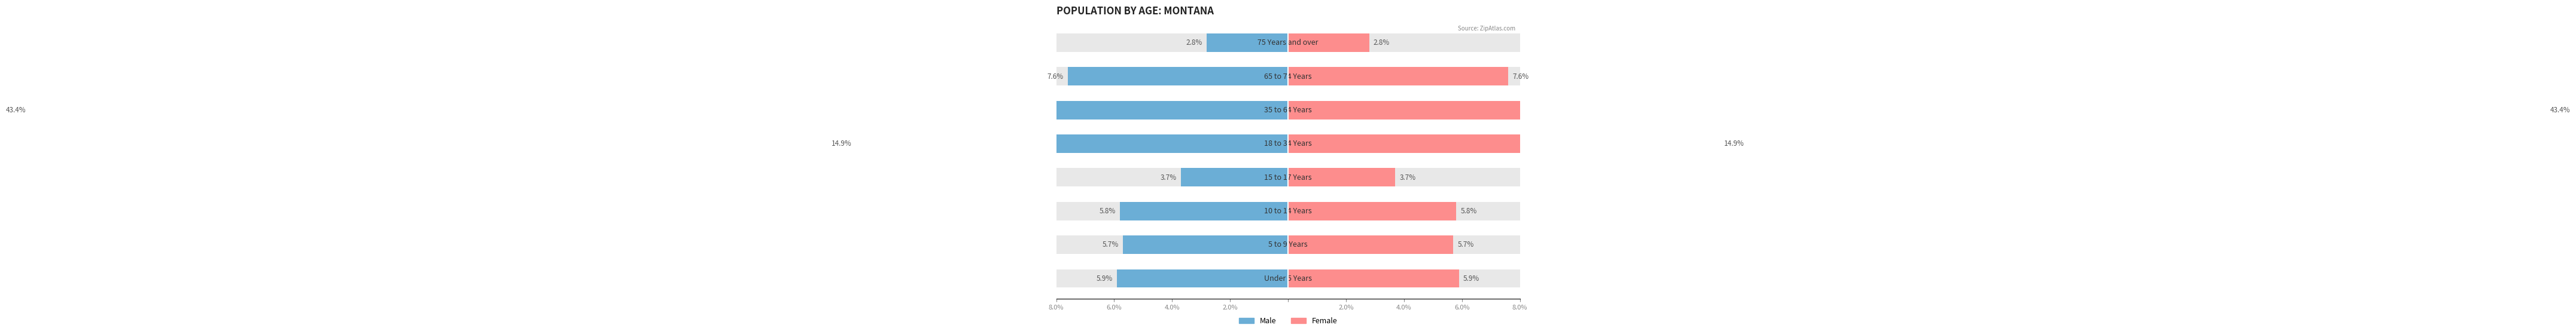

Rank the series at 2.0% from lowest to highest value.

Male, Female